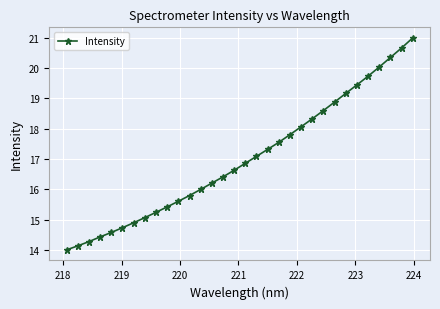

Reading right to left, transcribe all the data shown in this chart.

21.0	20.7	20.4	20.0	19.7	19.4	19.2	18.9	18.6	18.3	18.1	17.8	17.6	17.3	17.1	16.9	16.6	16.4	16.2	16.0	15.8	15.6	15.4	15.2	15.1	14.9	14.7	14.6	14.4	14.3	14.1	14.0